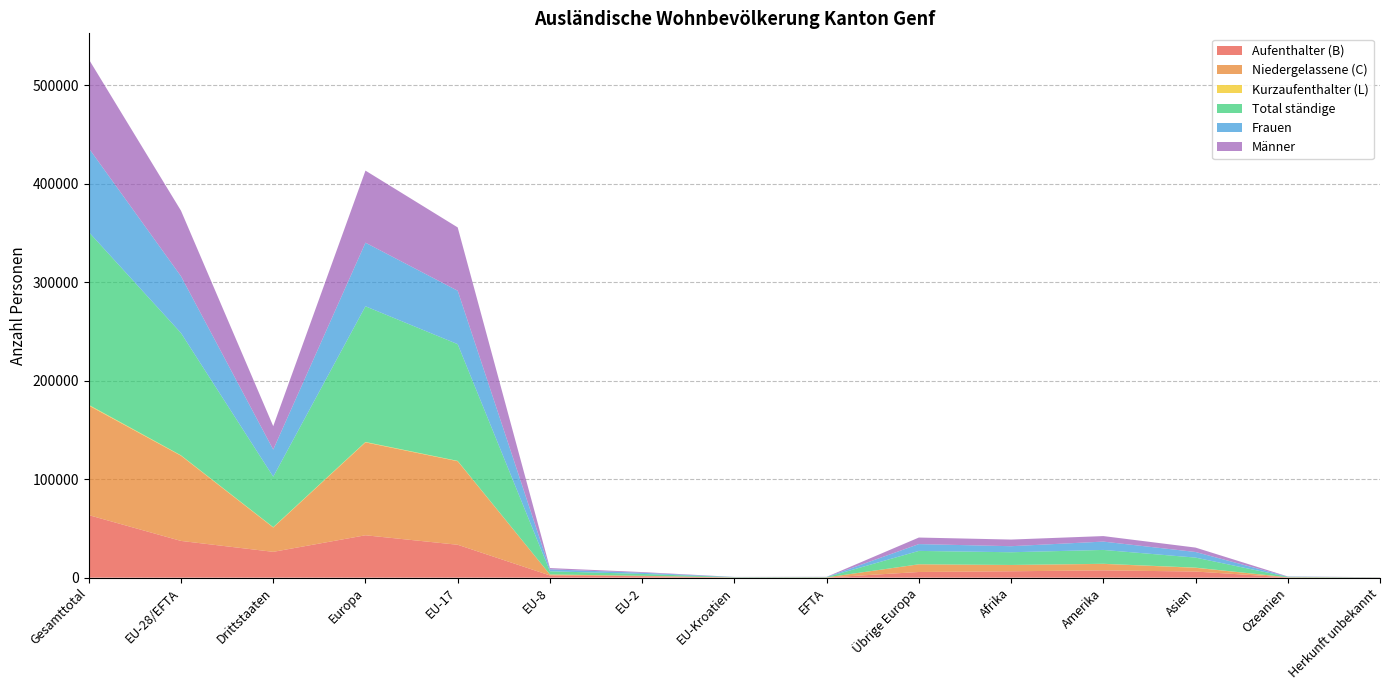

Reading left to right, what are all the values shown in this chart?

Aufenthalter (B): 63470	37273	26197	43017	33381	2248	1454	88	102	5744	6467	7399	6192	271	124
Niedergelassene (C): 111228	86518	24710	94294	84820	955	411	158	174	7776	6382	6583	3813	132	24
Kurzaufenthalter (L): 717	369	348	420	310	39	20	0	0	51	41	84	167	5	0
Total ständige: 175415	124160	51255	137731	118511	3242	1885	246	276	13571	12890	14066	10172	408	148
Frauen: 85153	57646	27507	64575	54220	1964	1182	144	136	6929	6143	8458	5704	209	64
Männer: 90262	66514	23748	73156	64291	1278	703	102	140	6642	6747	5608	4468	199	84